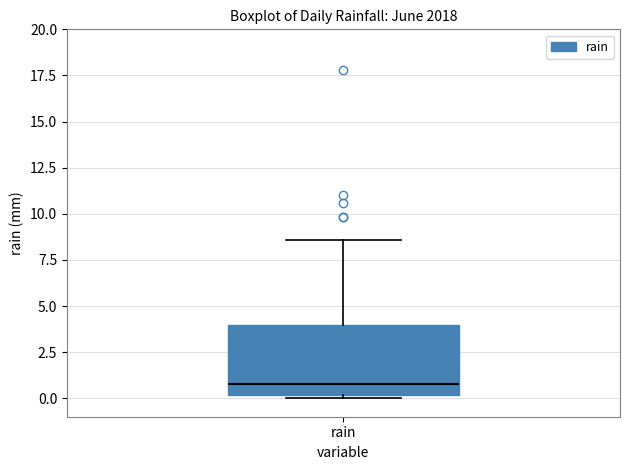

Transcribe this box plot: give where the median line is, the range the box spans, and where the two whiskers end, as read against the y-axis. The values are not printed on the chart, so give them approximately, as read against the axis.

median 1.0, box 0.0 to 4.0, whiskers 0.0 (just below the box's lower edge) to 8.5